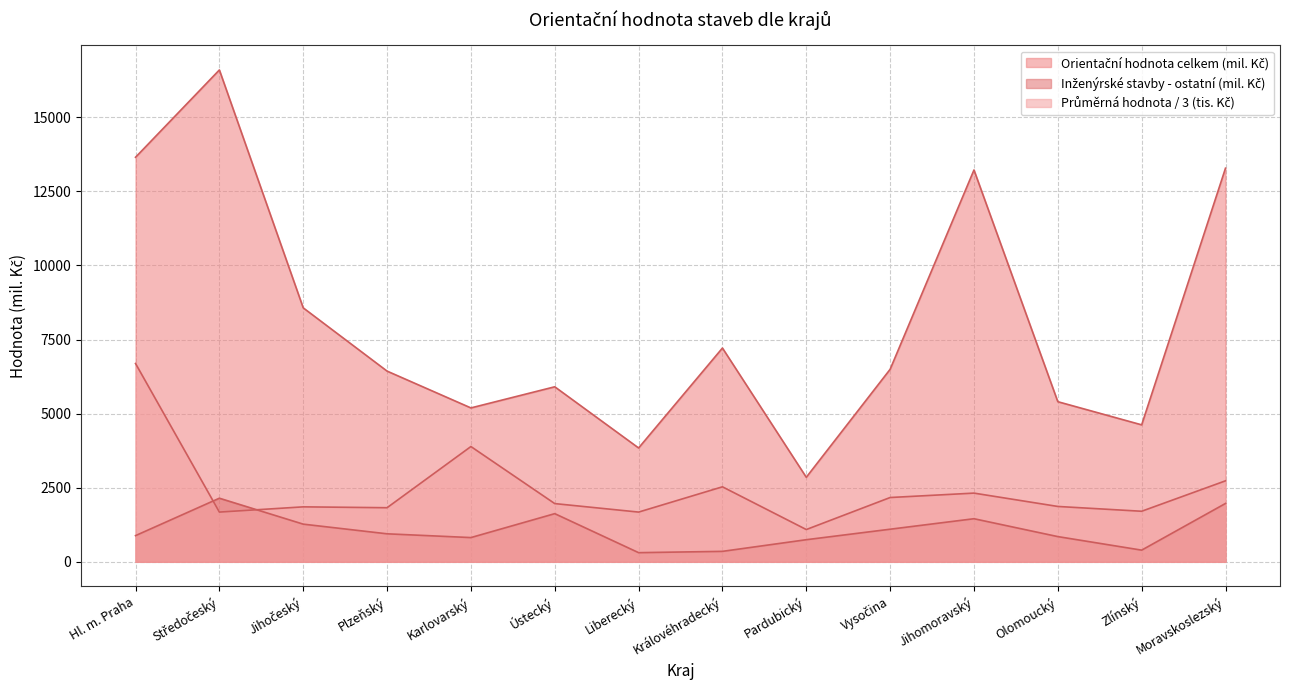

At how many categories does at least one series exceed 790?

14